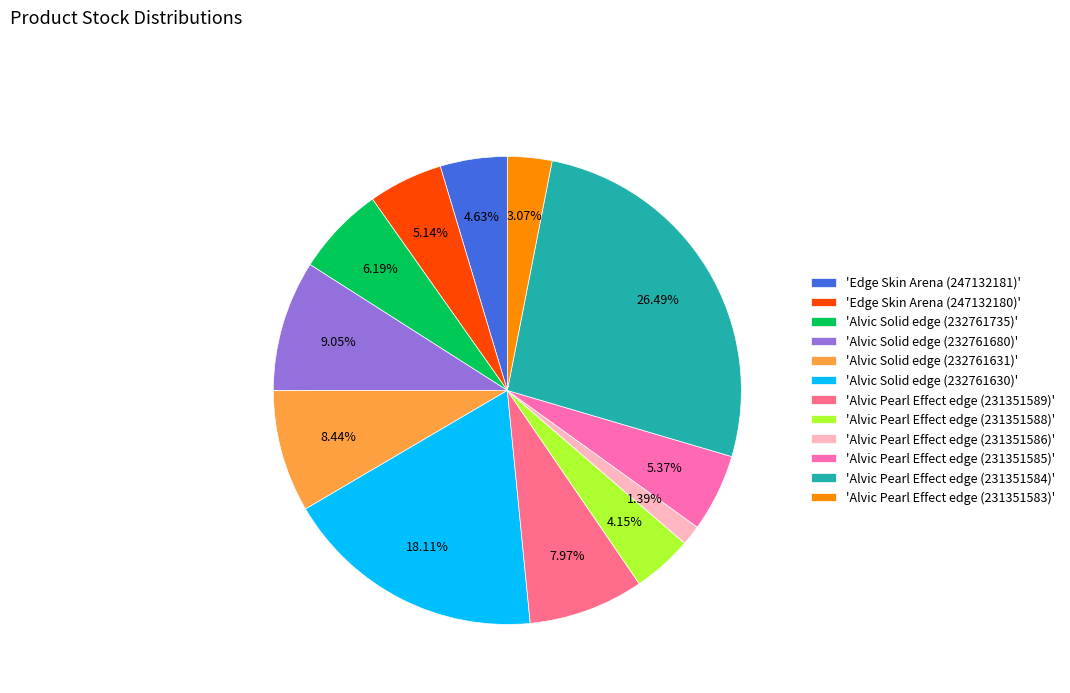

Is the sum of 'Alvic Solid edge (232761630)' and 'Alvic Pearl Effect edge (231351584)' greater than half?

No